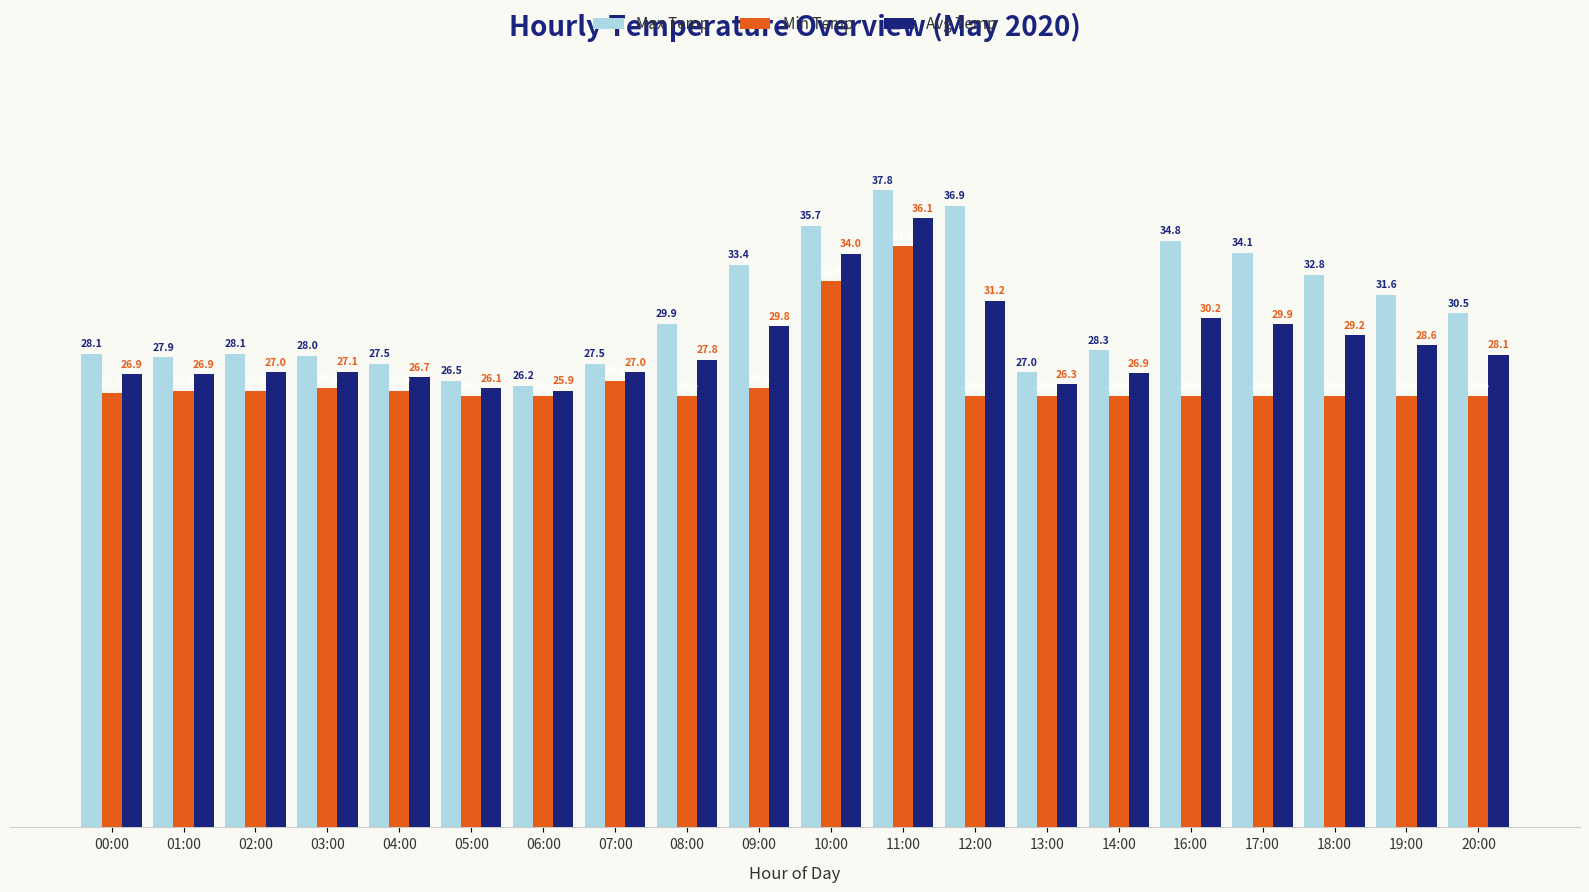

What is the spread (max minus min) of values at 03:00?

1.9